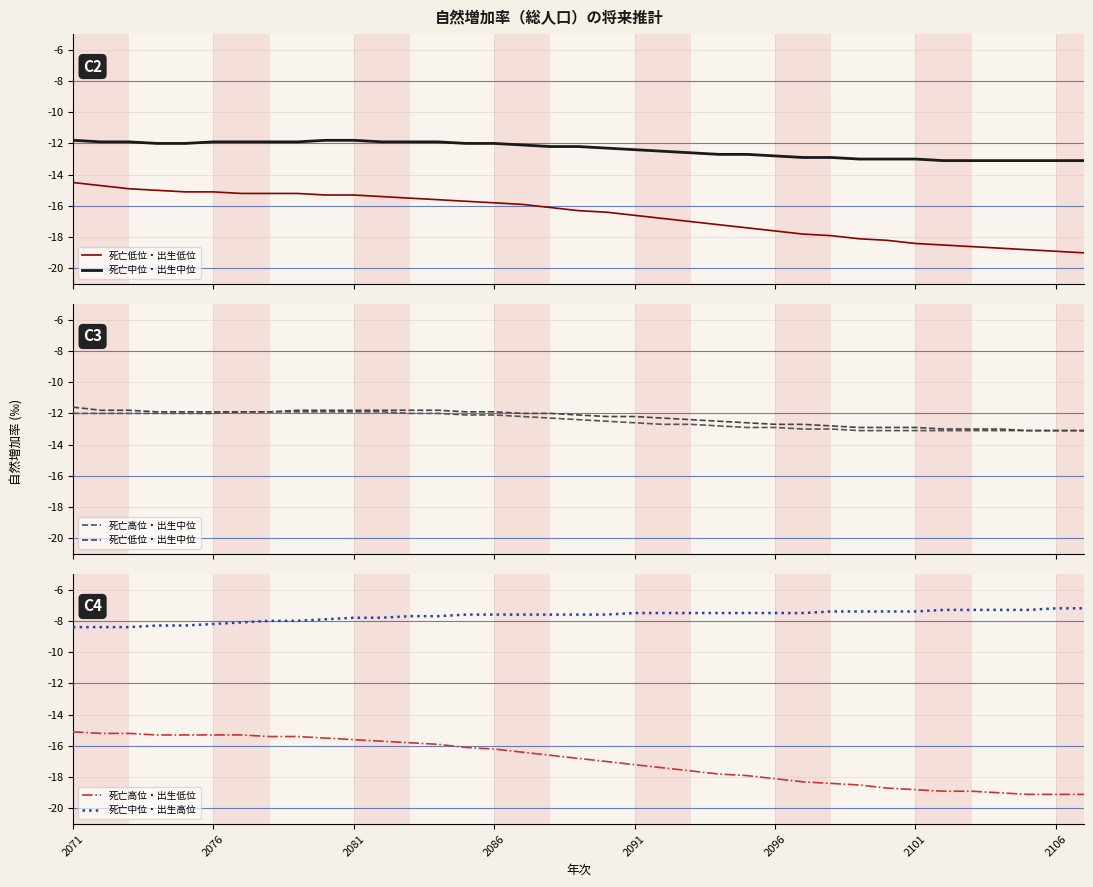

What is the average value of the 死亡中位・出生中位 series?

-12.4